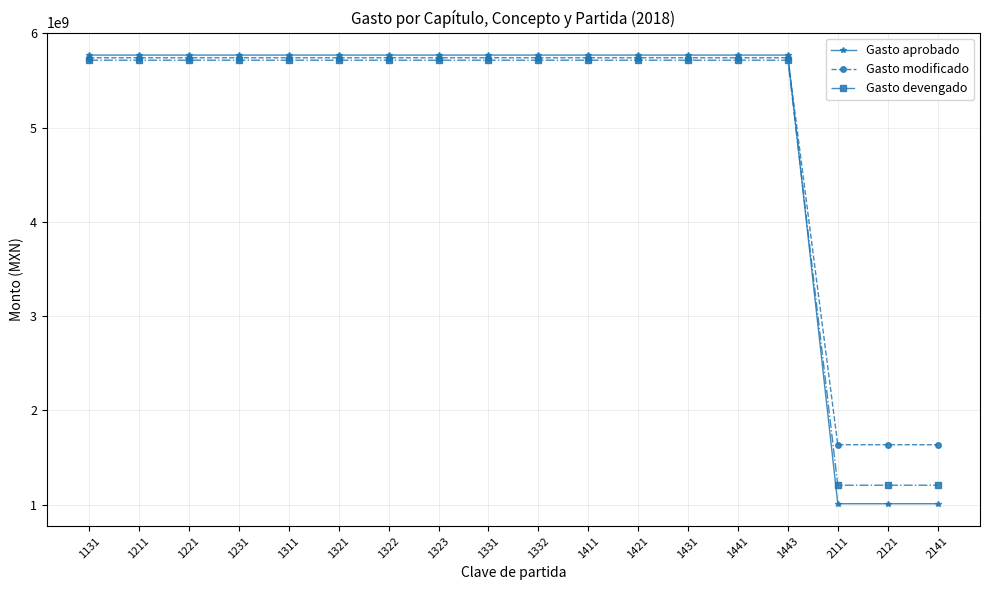

What is the sum of all Gasto aprobado values?

89574414966